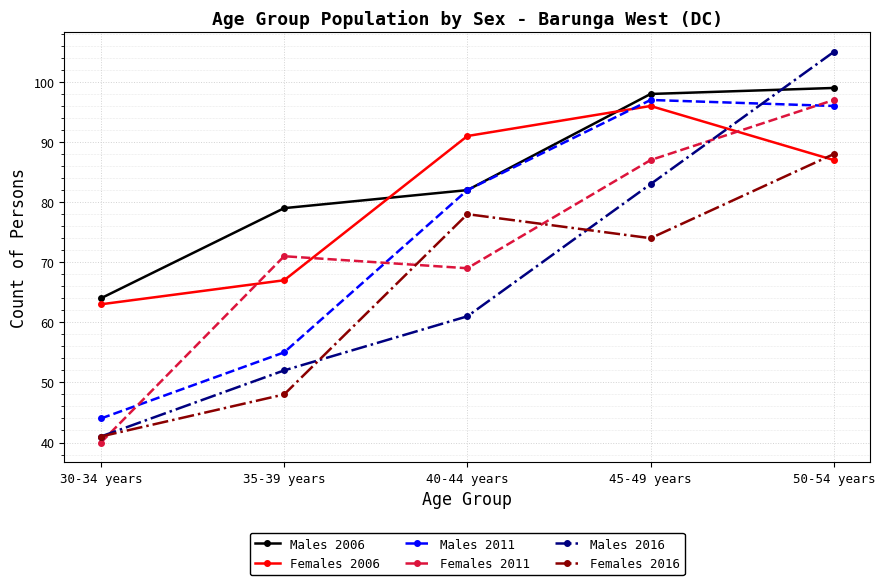

How many series are shown in this chart?

6